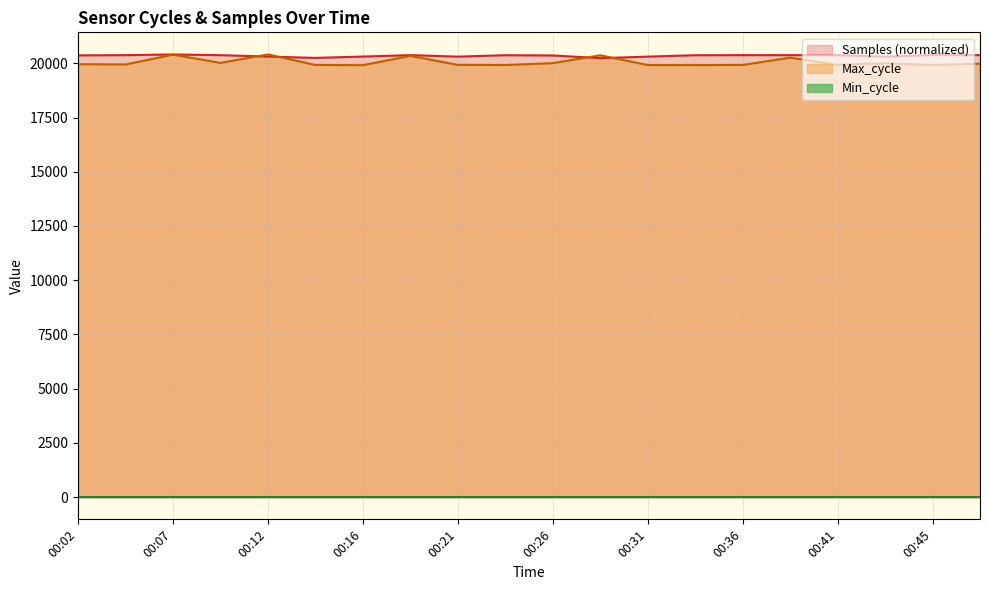

Which series has the widest spread of values?

Max_cycle